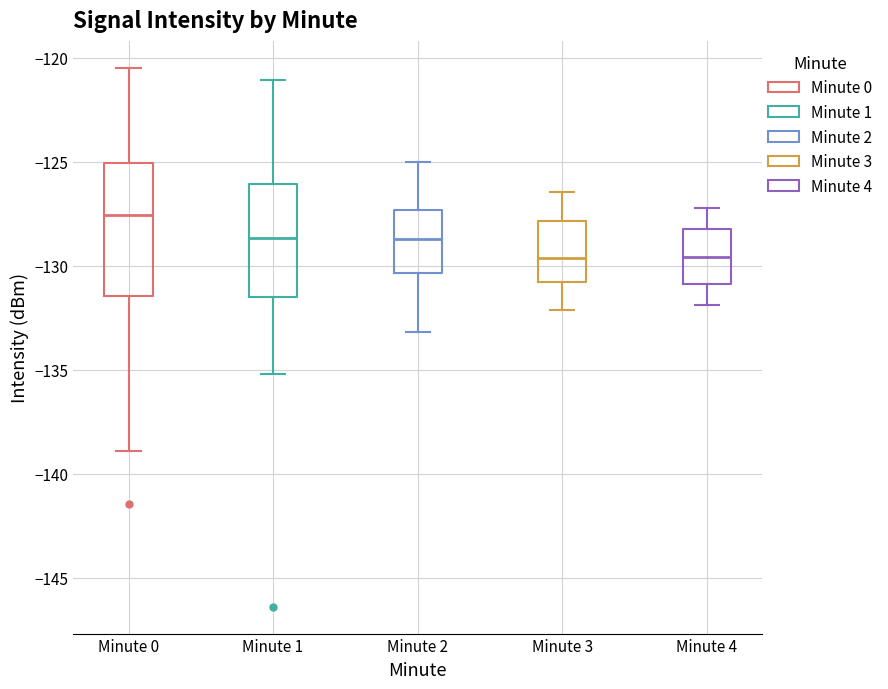

Which box's median line is the highest?

Minute 0